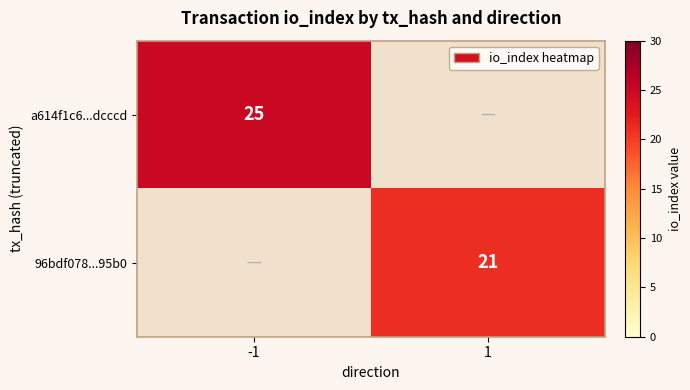

At how many categories does at least one series exceed 20?

2